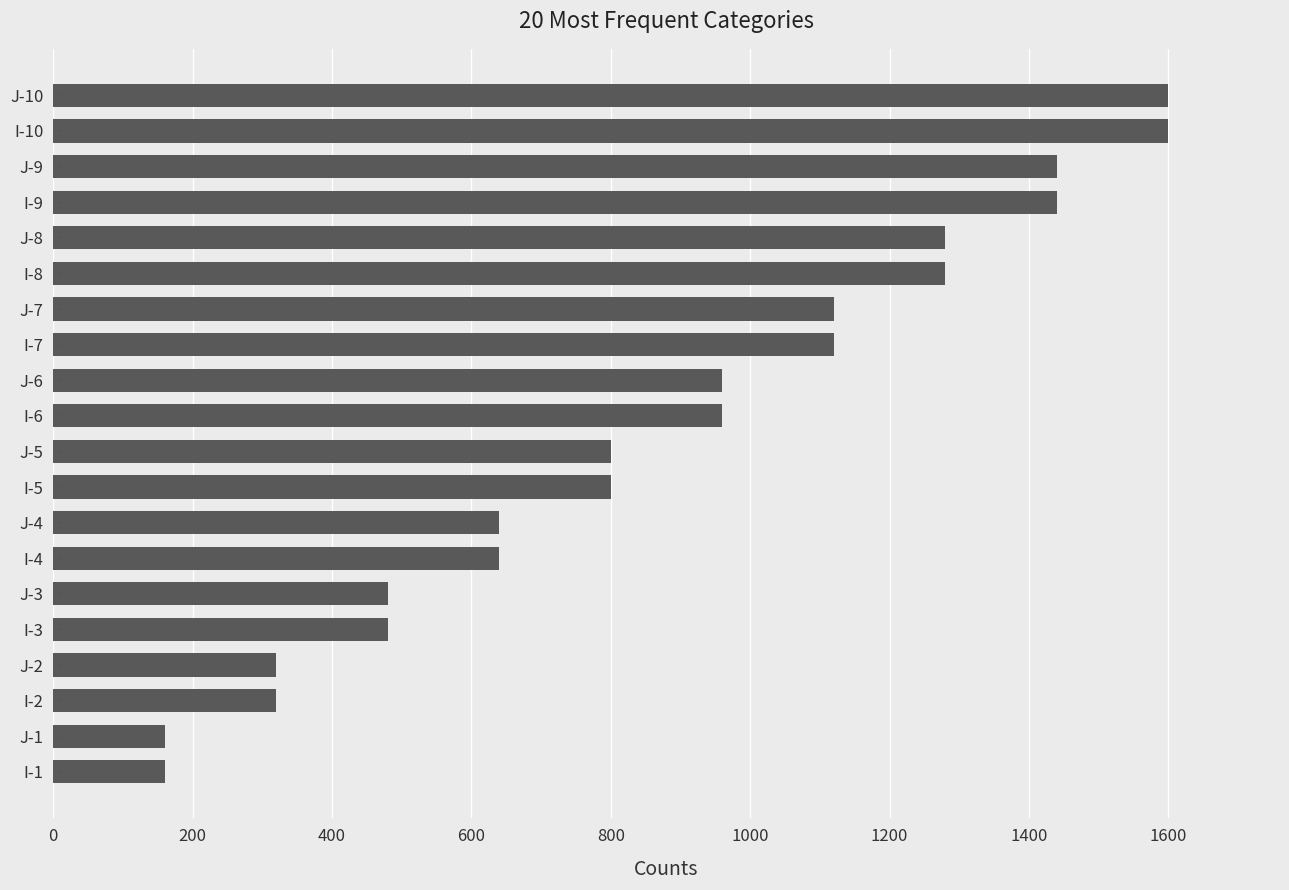

What is the value of the 7th bar from the top?

1120